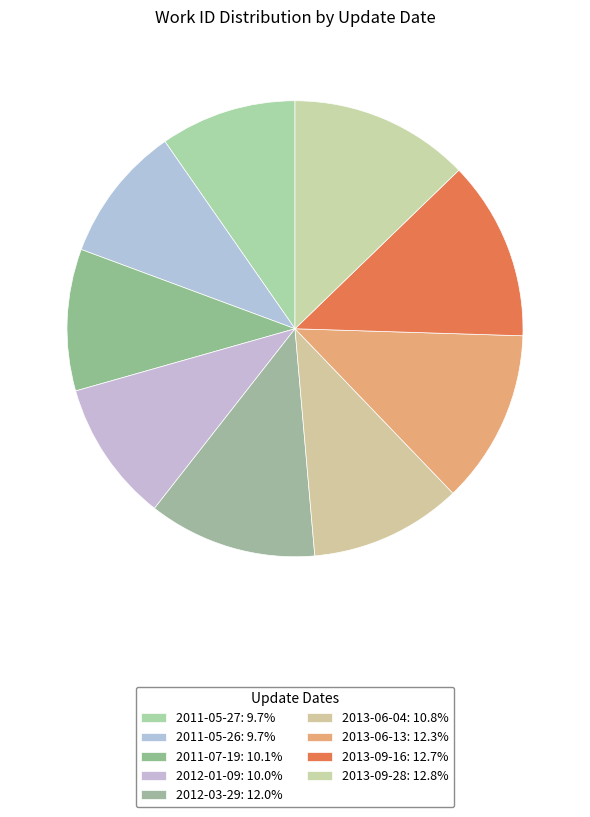

How many segments does this pie chart have?

9